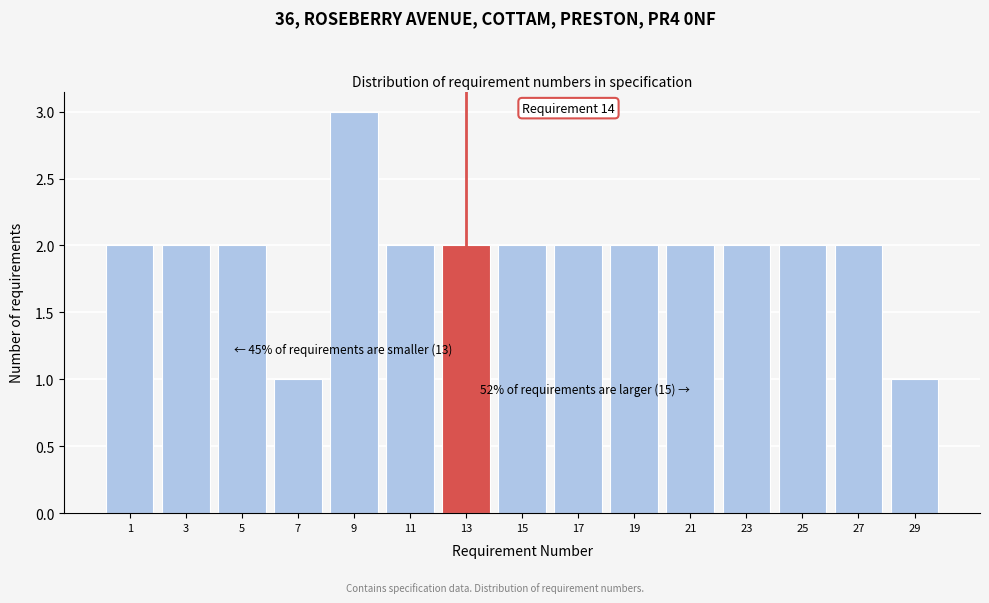

Reading left to right, list all the values displayed in this chart.

2	2	2	1	3	2	2	2	2	2	2	2	2	2	1